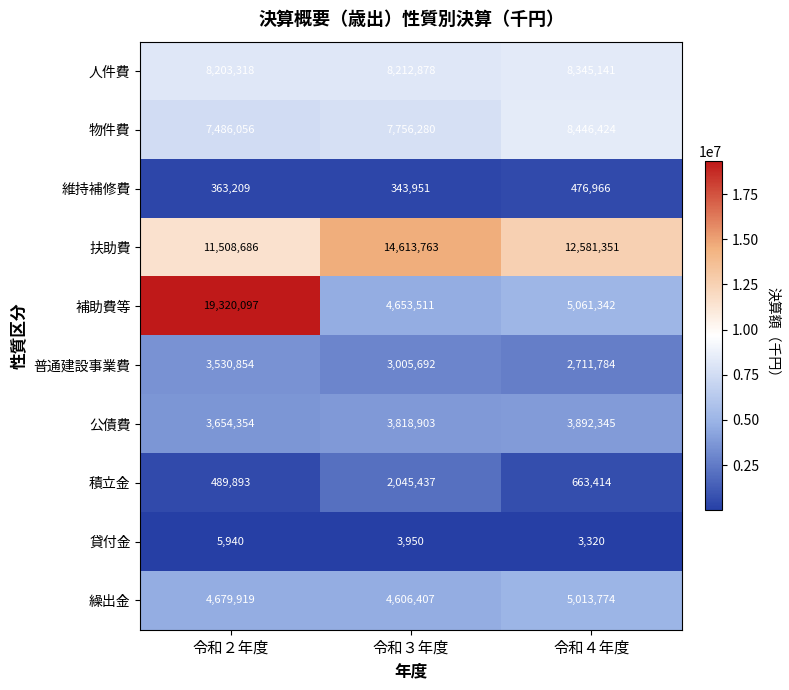

Reading right to left, list all the values displayed in this chart.

人件費: 令和４年度=8345141	令和３年度=8212878	令和２年度=8203318
物件費: 令和４年度=8446424	令和３年度=7756280	令和２年度=7486056
維持補修費: 令和４年度=476966	令和３年度=343951	令和２年度=363209
扶助費: 令和４年度=12581351	令和３年度=14613763	令和２年度=11508686
補助費等: 令和４年度=5061342	令和３年度=4653511	令和２年度=19320097
普通建設事業費: 令和４年度=2711784	令和３年度=3005692	令和２年度=3530854
公債費: 令和４年度=3892345	令和３年度=3818903	令和２年度=3654354
積立金: 令和４年度=663414	令和３年度=2045437	令和２年度=489893
貸付金: 令和４年度=3320	令和３年度=3950	令和２年度=5940
繰出金: 令和４年度=5013774	令和３年度=4606407	令和２年度=4679919